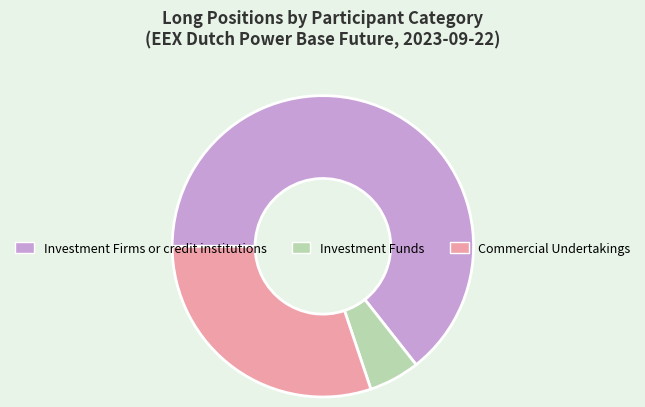

Rank the categories by value from highest to lowest.

Investment Firms or credit institutions, Commercial Undertakings, Investment Funds